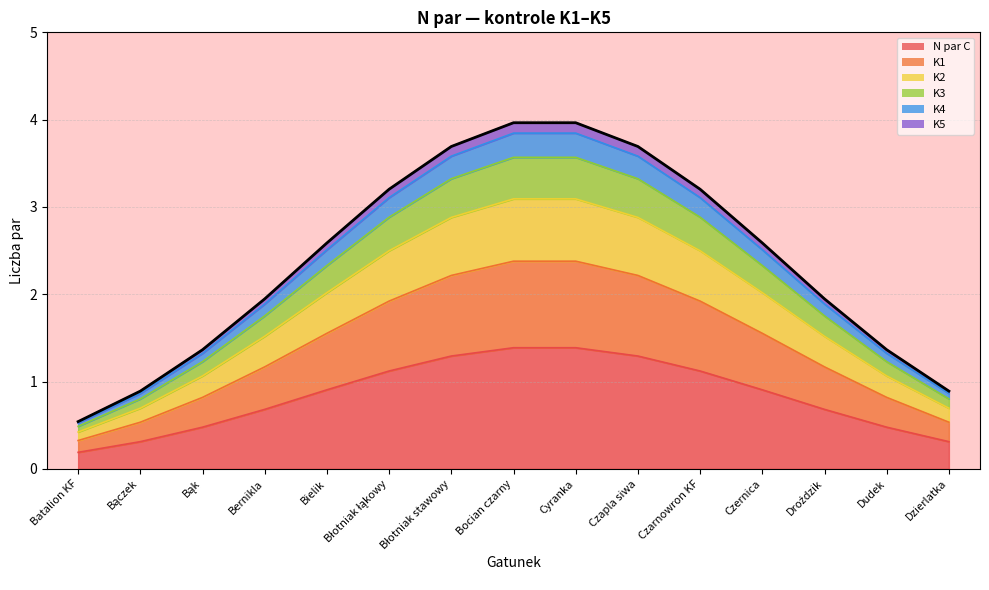

What is the label of the 15th point from the left?

Dzierlatka